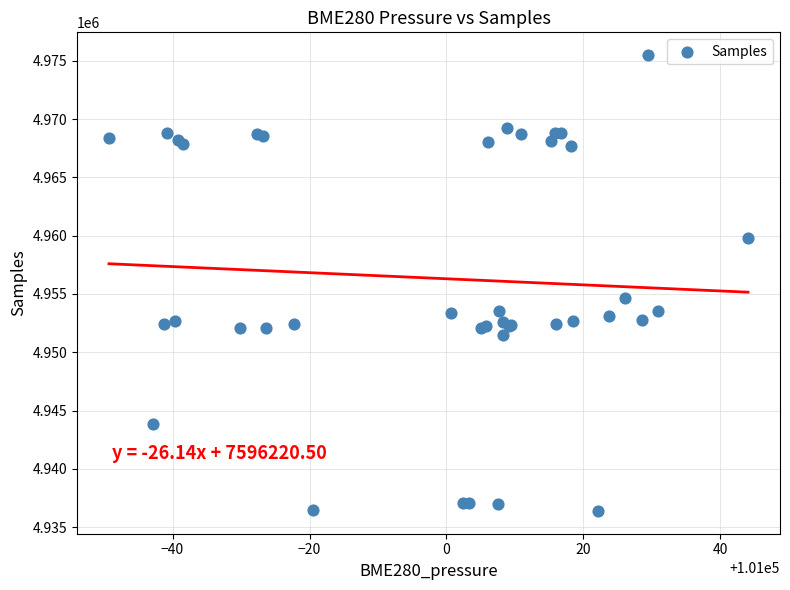

What Y value in the scatter plot is closest to 4955937?

4954615